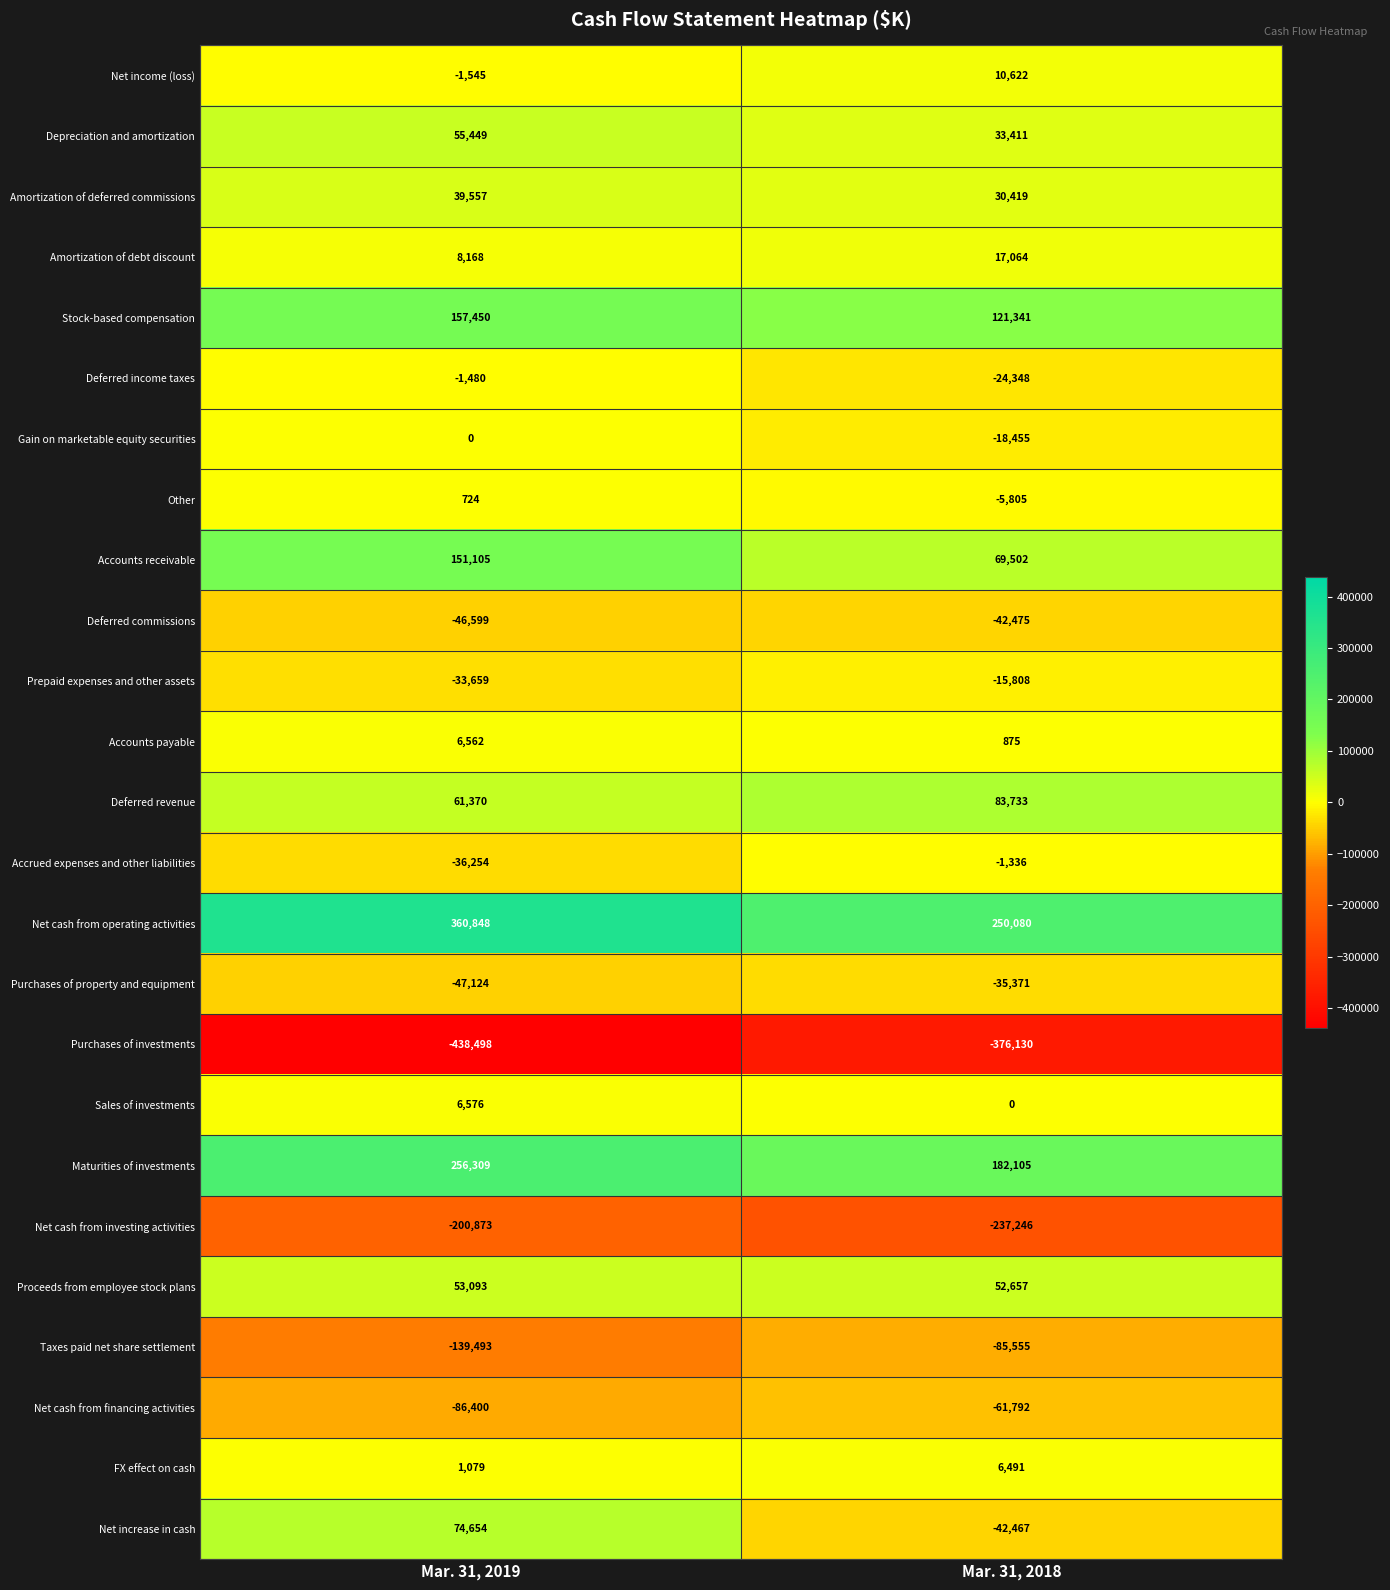

What is the greatest value displayed?

360848